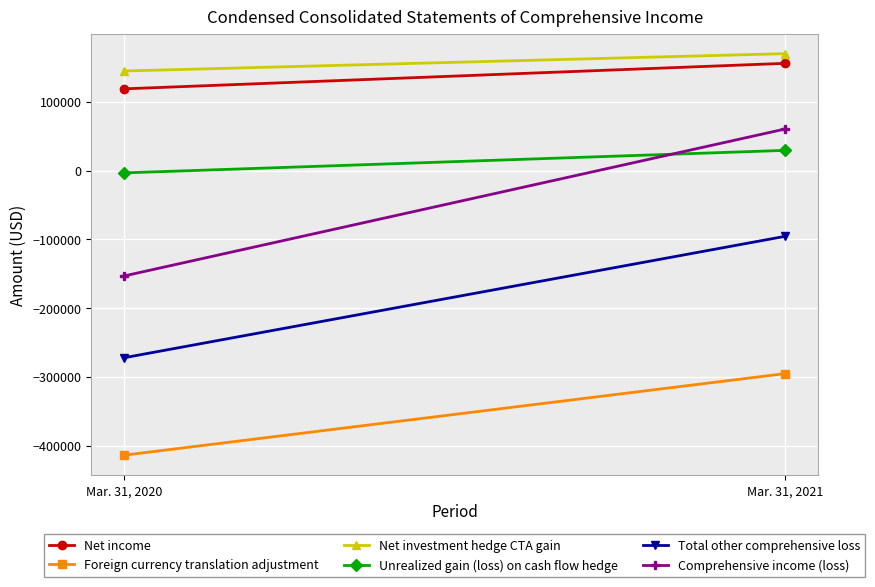

How many data points does each series have?

2